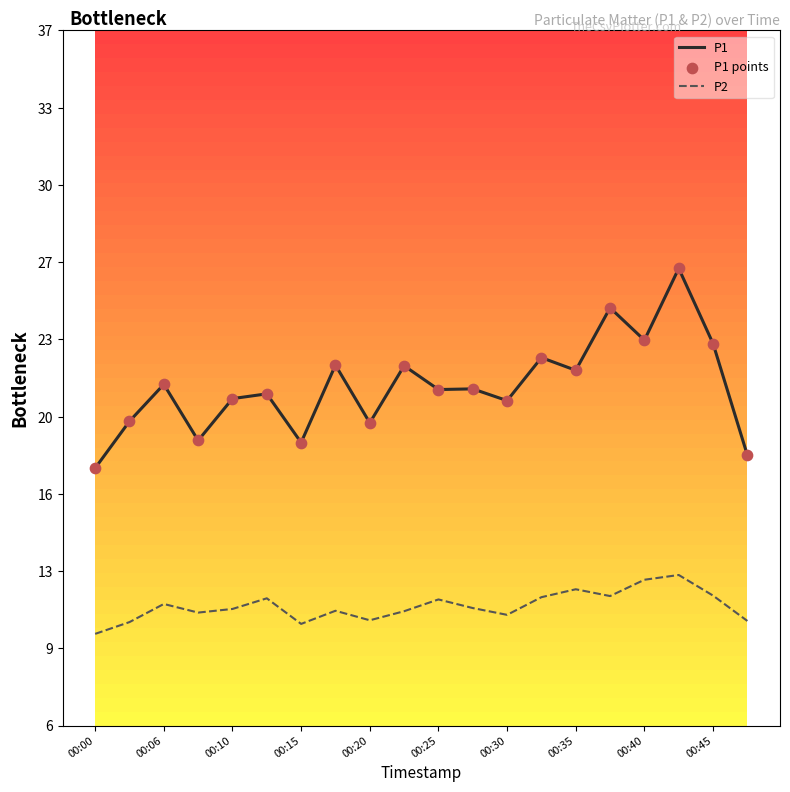

Is the value of P1 at 00:06 greater than the value of P1 points at 00:30?

Yes